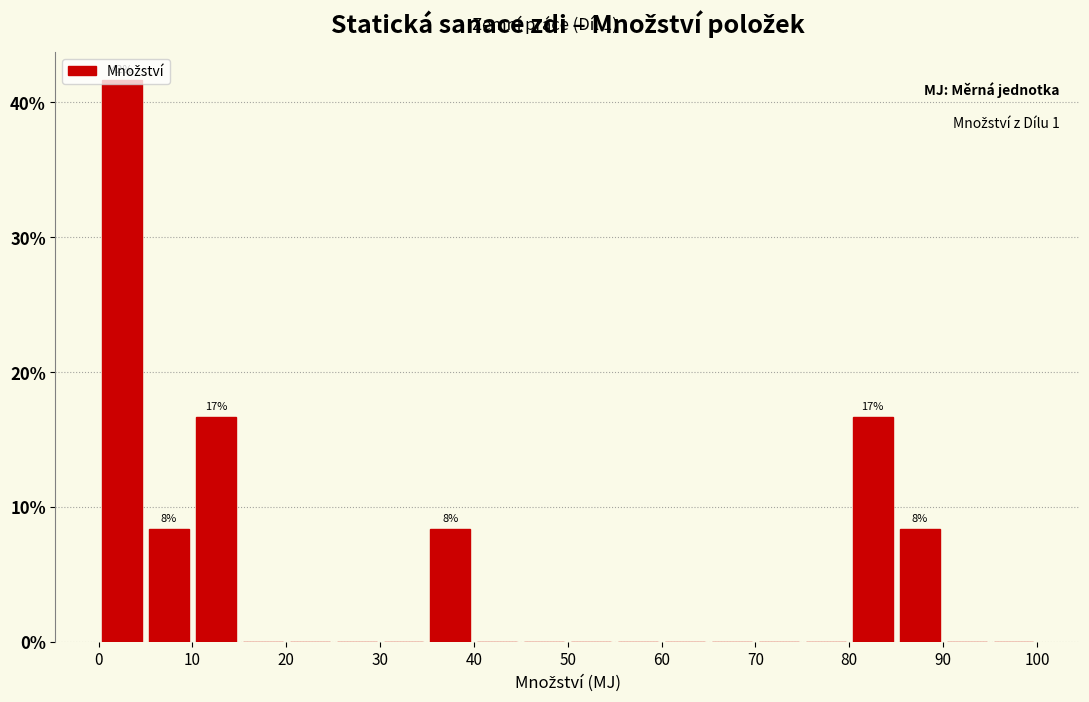

Which range on the x-axis has the tallest bar?

0 to 5